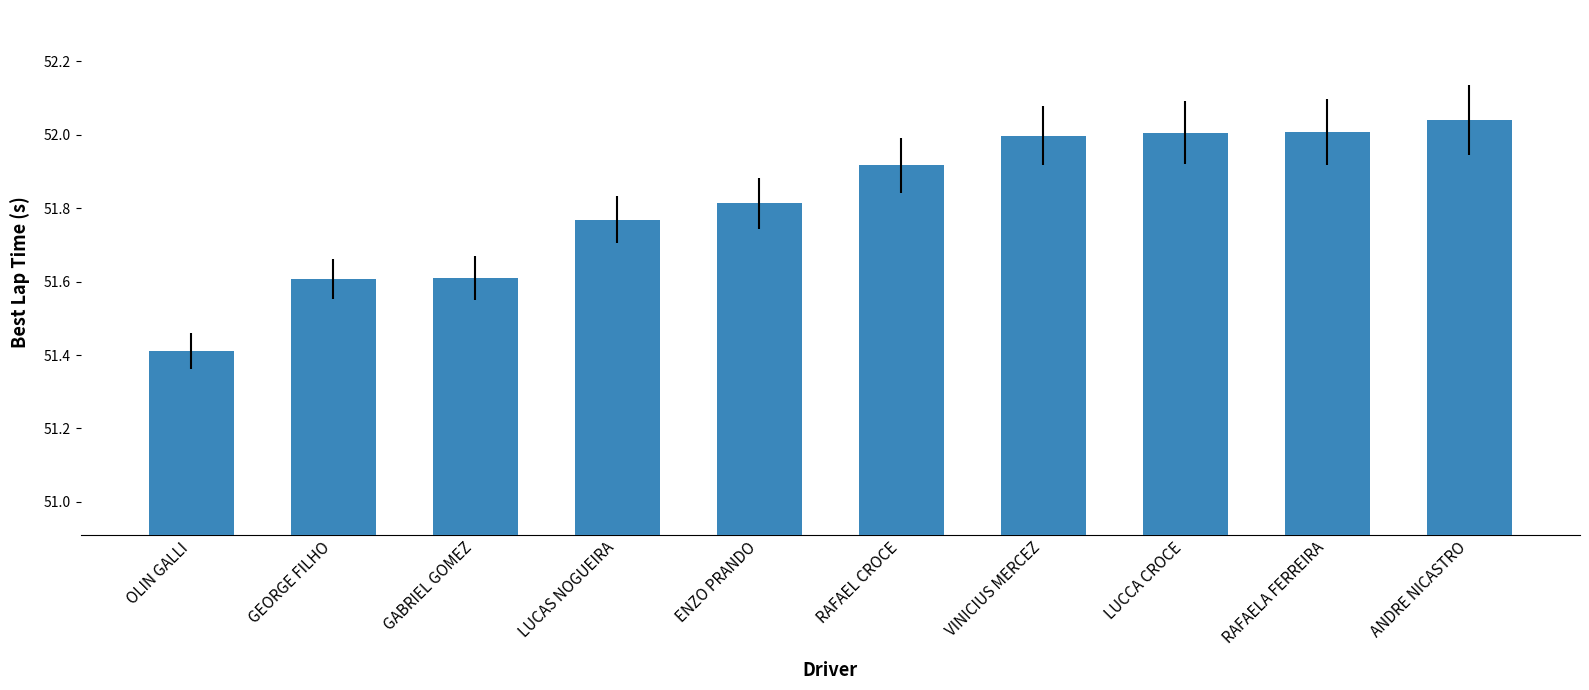

How many bars are there in total?

10